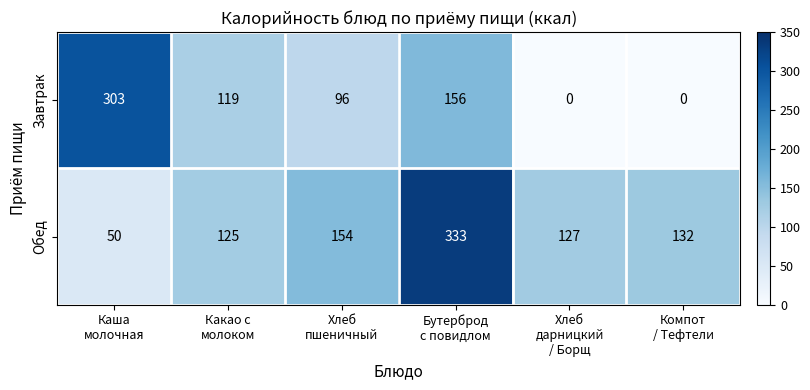

Which series has the widest spread of values?

Завтрак